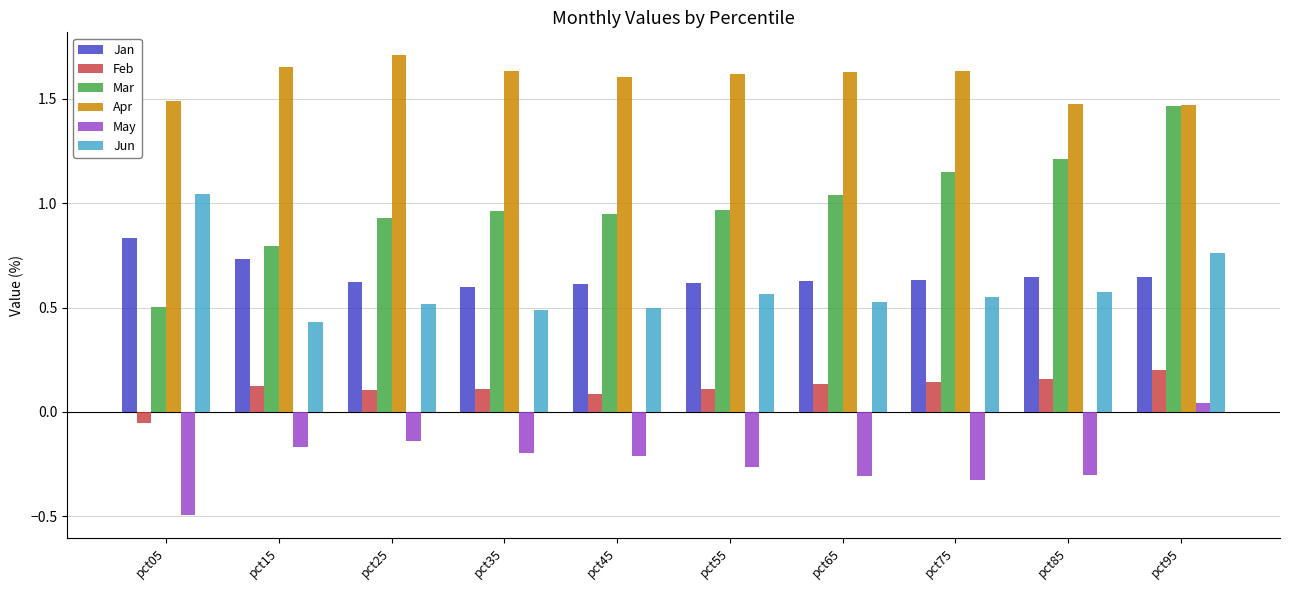

Count the number of categories in the chart.

10